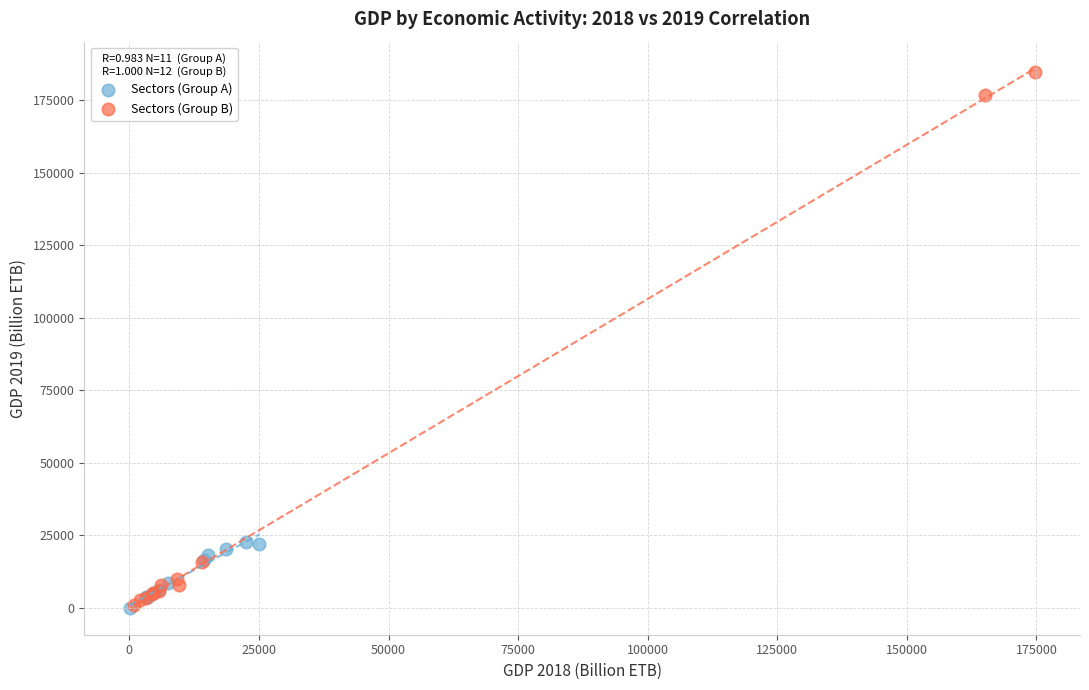

Which series has the largest Y range (max minus min)?

Sectors (Group B)